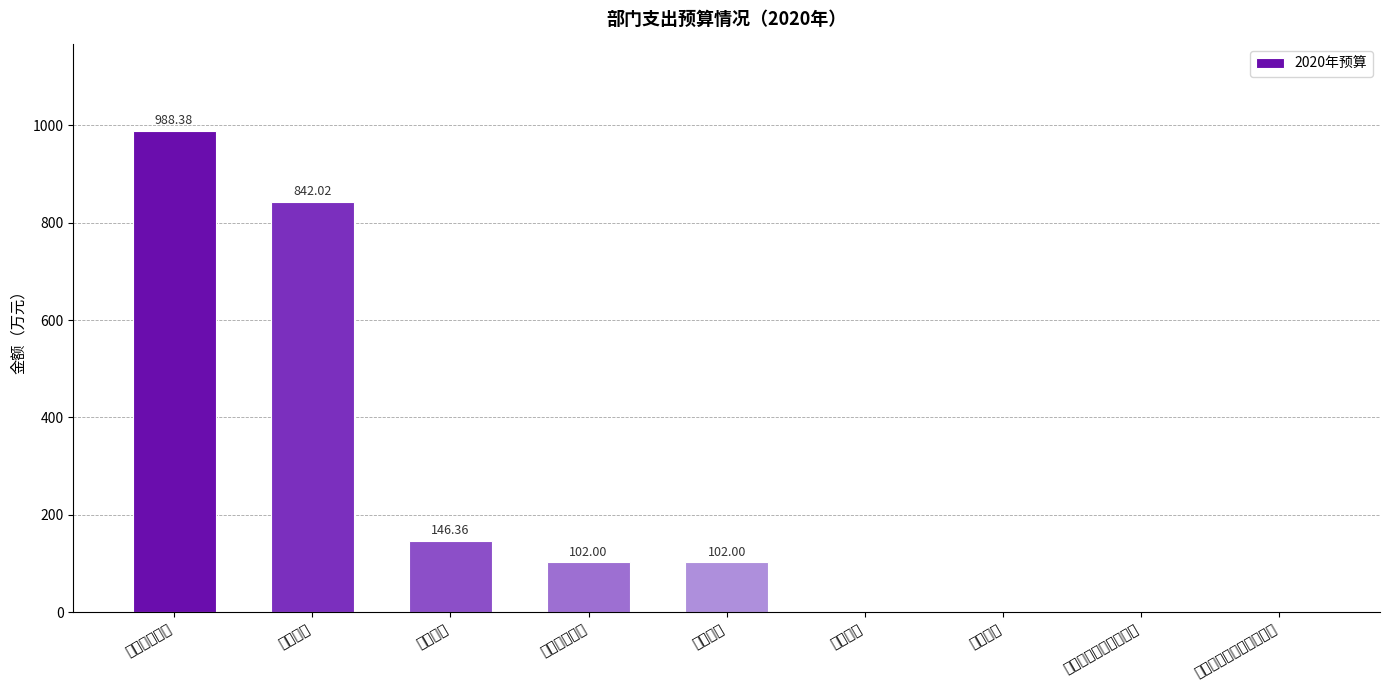

True or false: the data shows 0.0 at 基建项目.

True